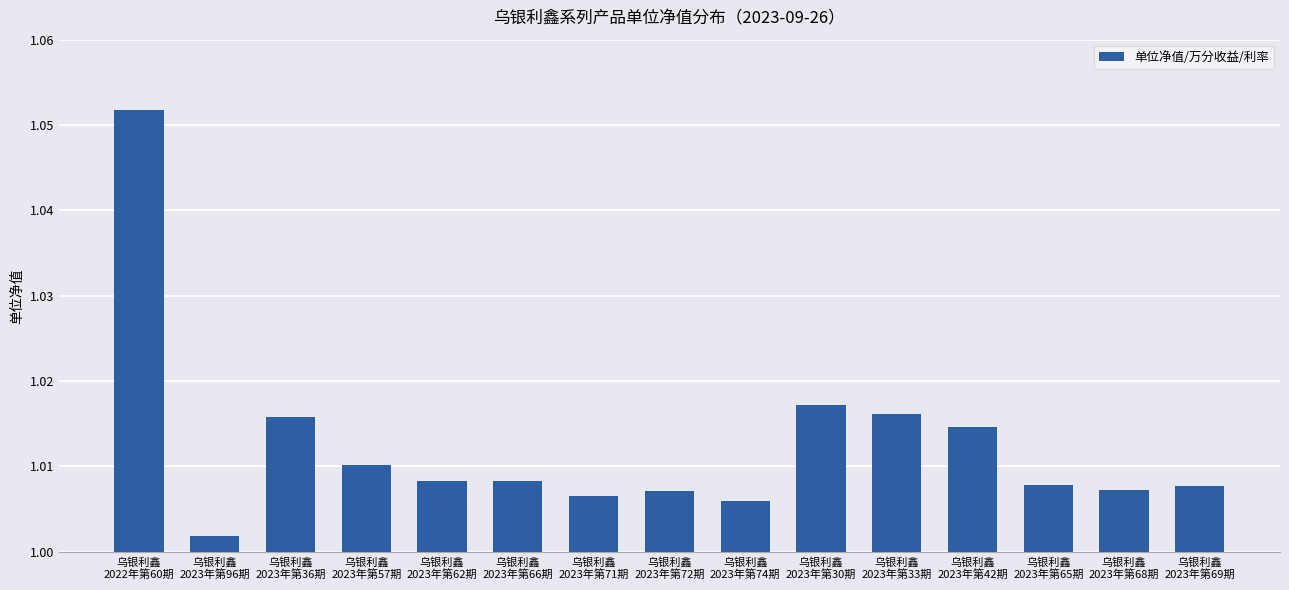

Count the number of categories in the chart.

15